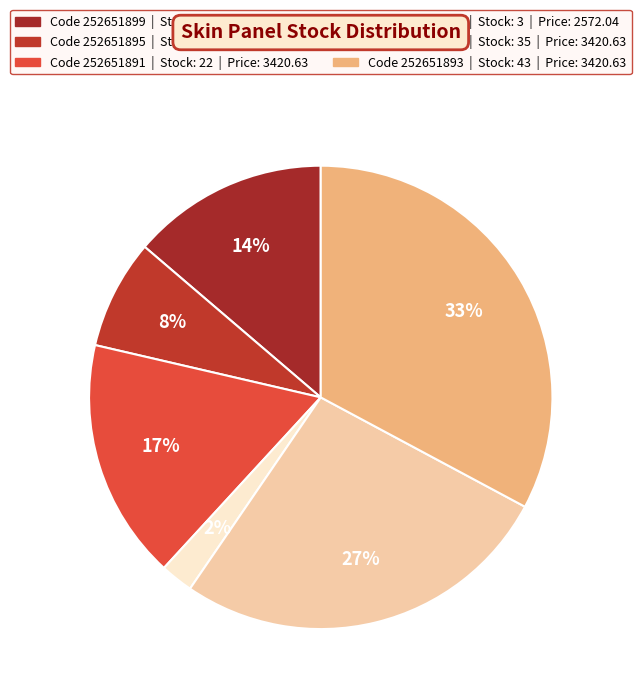

How many segments does this pie chart have?

6